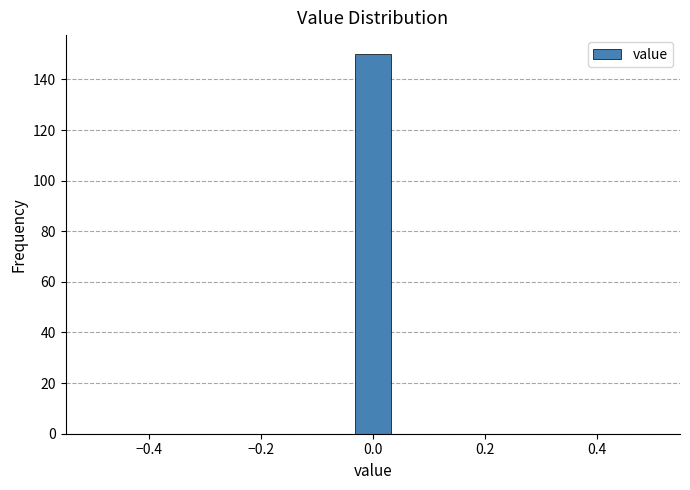

Read against the x-axis, roughly where is the centre of the tallest bar?

0.00